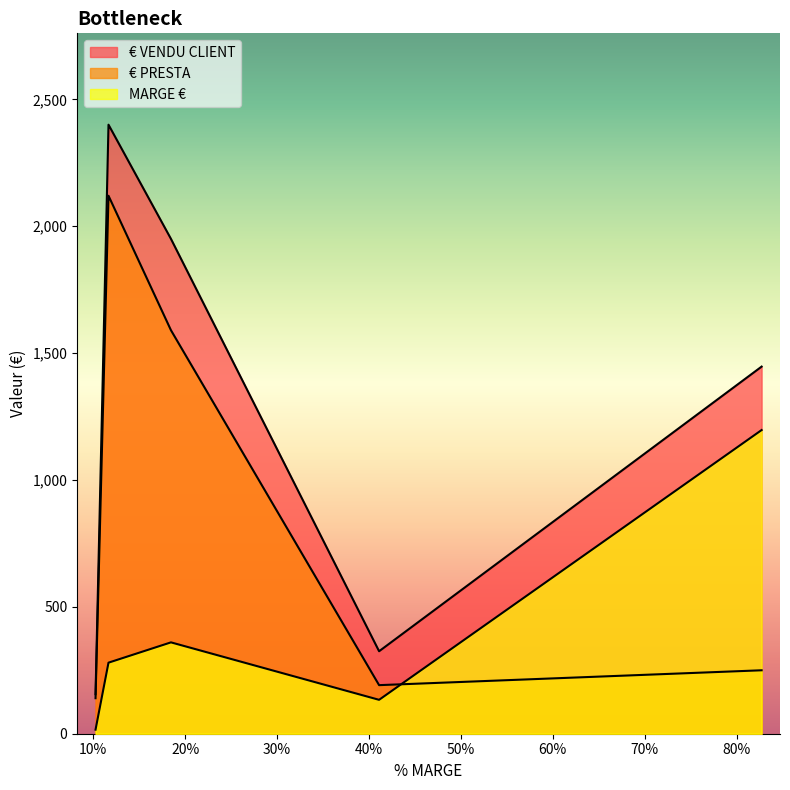

Is it true that MARGE € equals 475.5 at 0.11666666666666667?

False